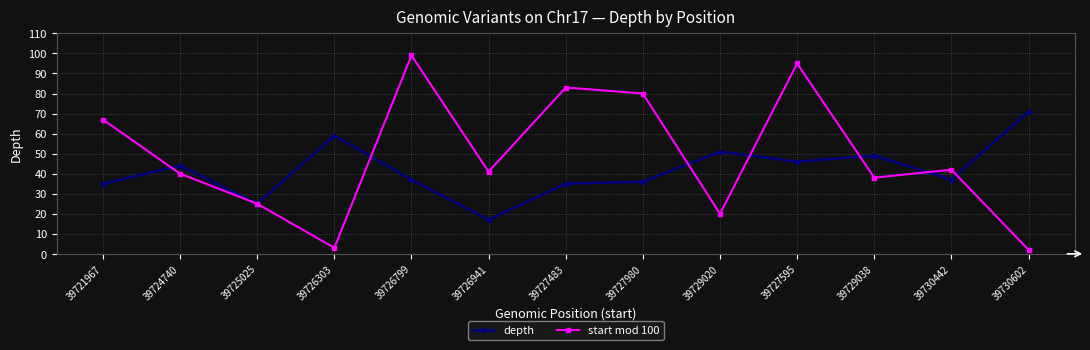

How many data points does each series have?

13